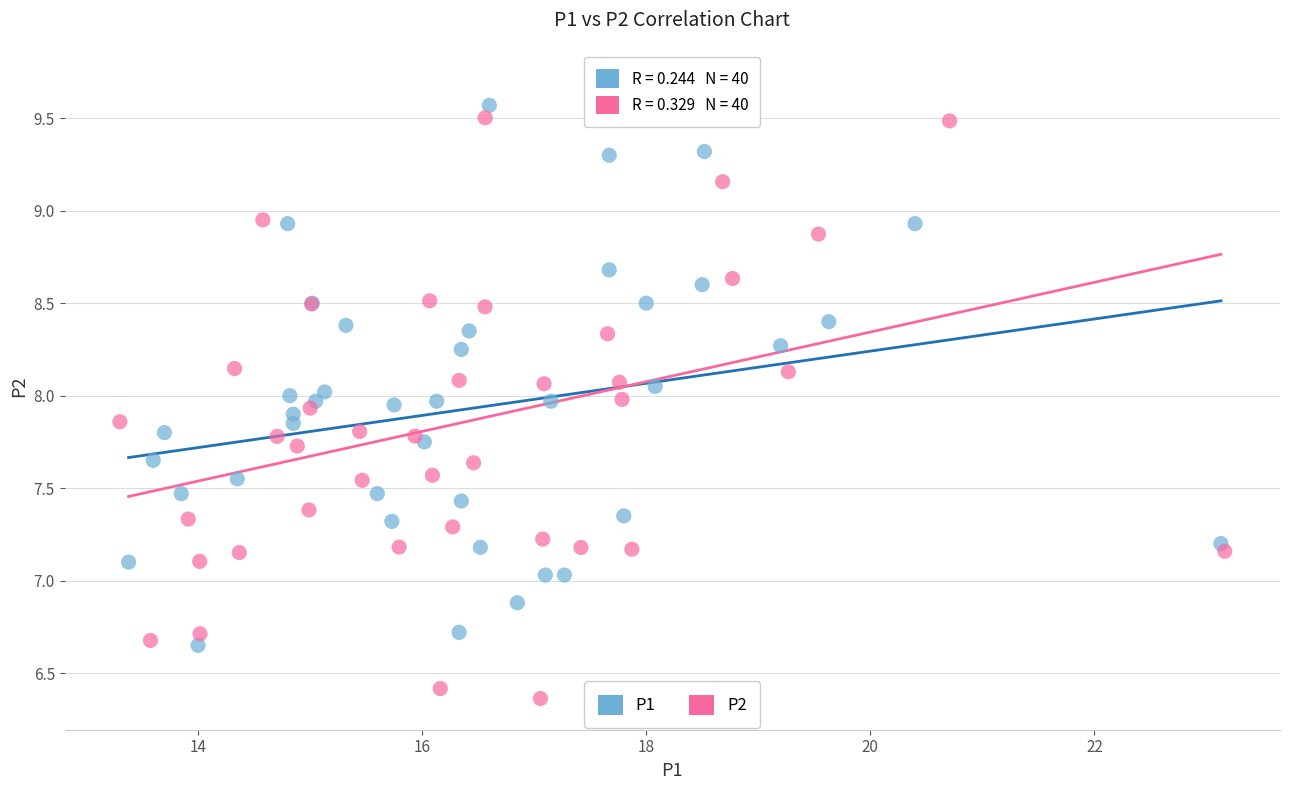

Which series contains the lowest Y value?

P2